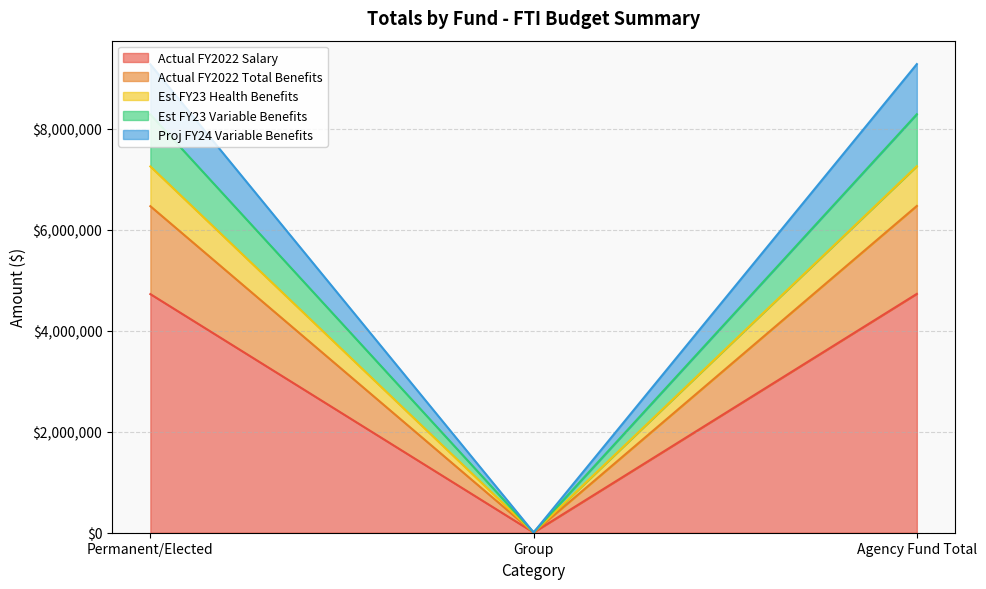

What is the spread (max minus min) of values at Group?

1181.6